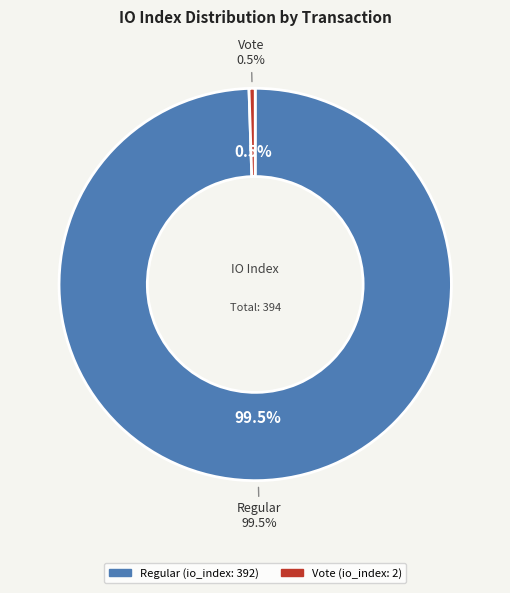

The io_index: 392 slice represents 89% of the pie. True or false?

False